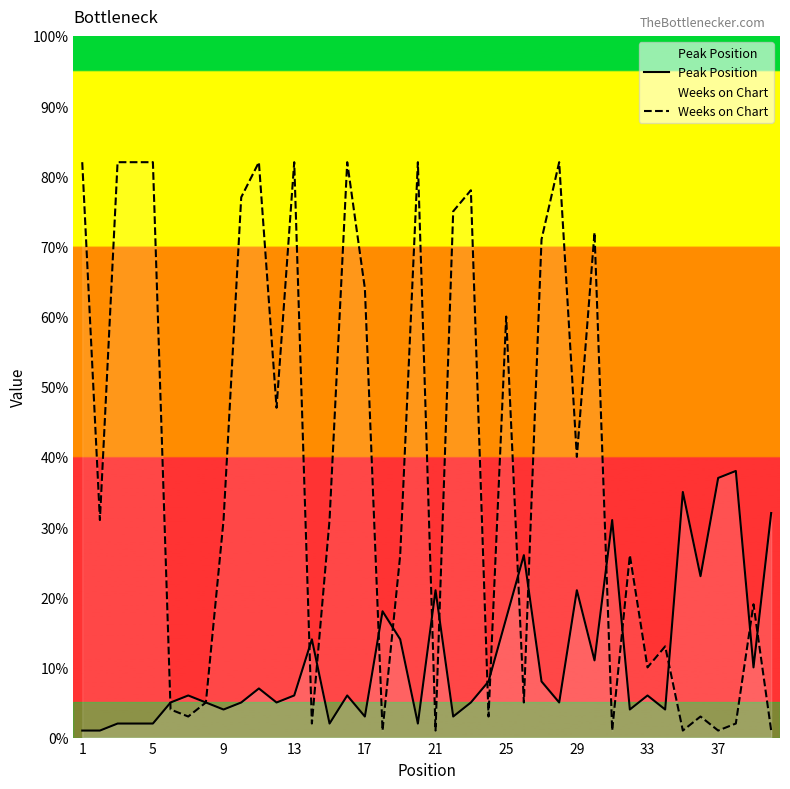

Which category has the highest value across all series?

1